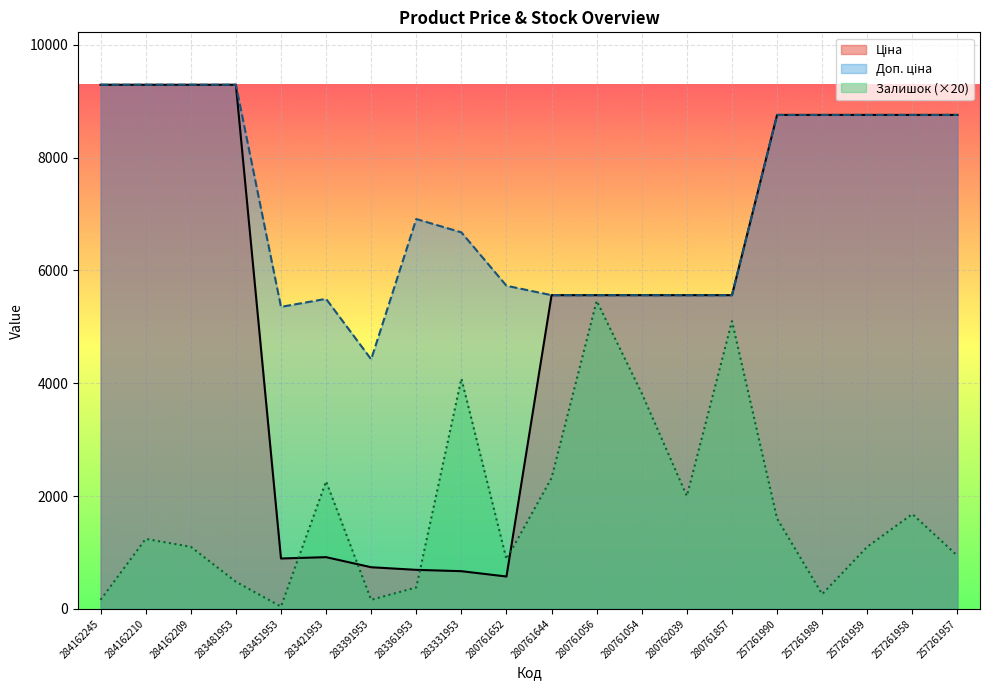

List the series in order of their peak value, highest first.

Ціна, Доп. ціна, Залишок